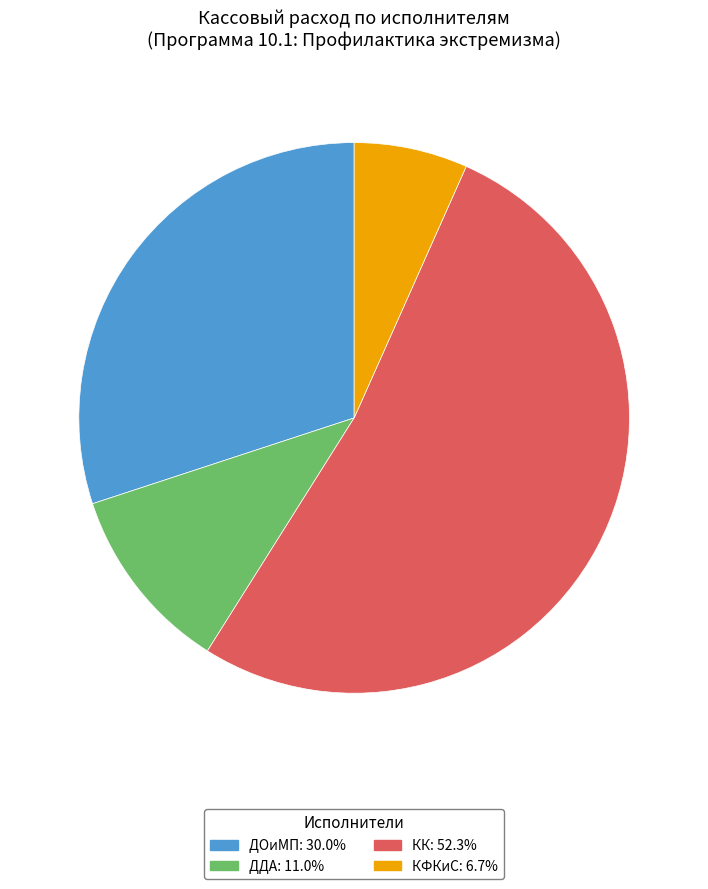

Which category has the smallest portion of the pie?

КФКиС